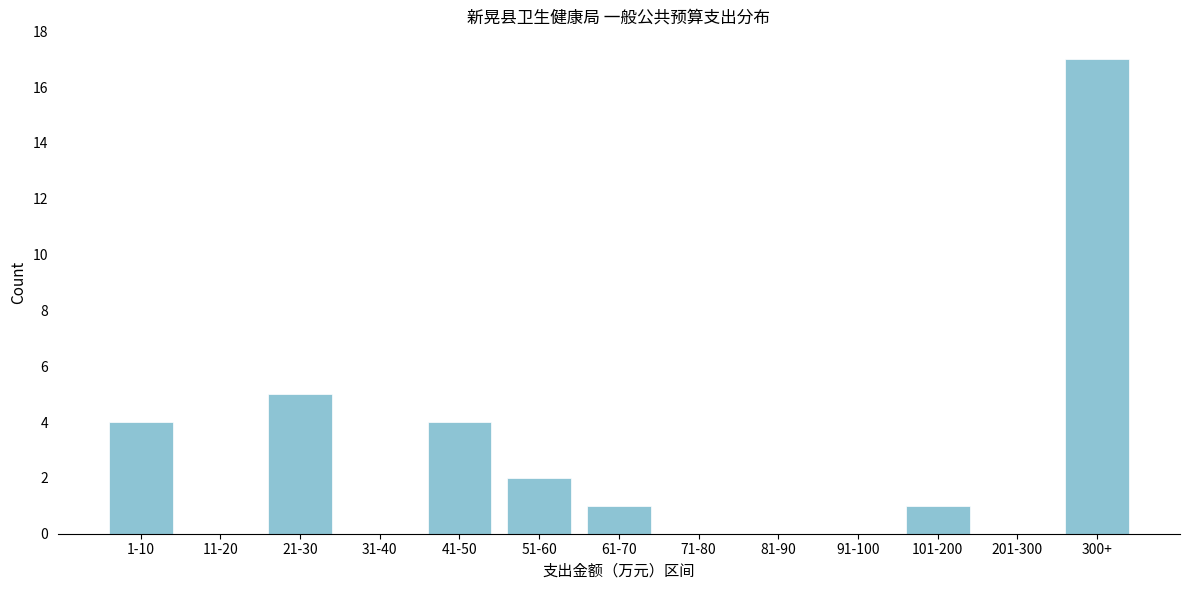

Reading right to left, transcribe all the data shown in this chart.

300+=17	201-300=0	101-200=1	91-100=0	81-90=0	71-80=0	61-70=1	51-60=2	41-50=4	31-40=0	21-30=5	11-20=0	1-10=4